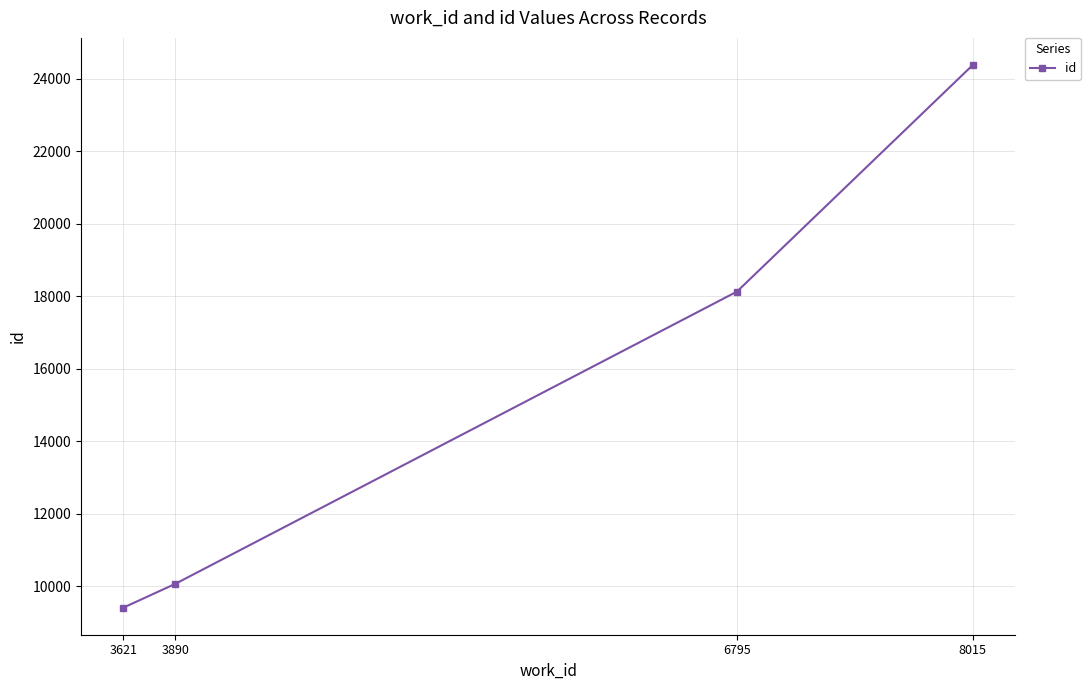

Does the chart display data point markers on the line(s)?

Yes